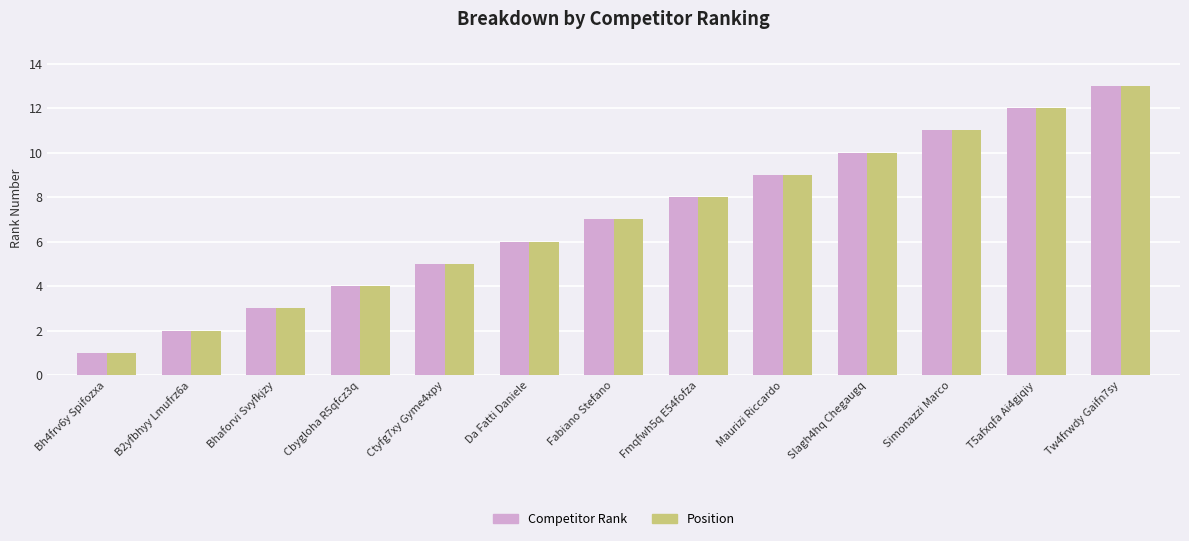

Reading left to right, list all the values displayed in this chart.

Competitor Rank: Bh4frv6y Spifozxa=1	B2yfbhyy Lmufrz6a=2	Bhaforvi Svyfkjzy=3	Cbygloha R5qfcz3q=4	Ctyfg7xy Gyme4xpy=5	Da Fatti Daniele=6	Fabiano Stefano=7	Fmqfwh5q E54fofza=8	Maurizi Riccardo=9	Slagh4hq Chegaugq=10	Simonazzi Marco=11	T5afxqfa Ai4gjqiy=12	Tw4frwdy Gaifn7sy=13
Position: Bh4frv6y Spifozxa=1	B2yfbhyy Lmufrz6a=2	Bhaforvi Svyfkjzy=3	Cbygloha R5qfcz3q=4	Ctyfg7xy Gyme4xpy=5	Da Fatti Daniele=6	Fabiano Stefano=7	Fmqfwh5q E54fofza=8	Maurizi Riccardo=9	Slagh4hq Chegaugq=10	Simonazzi Marco=11	T5afxqfa Ai4gjqiy=12	Tw4frwdy Gaifn7sy=13